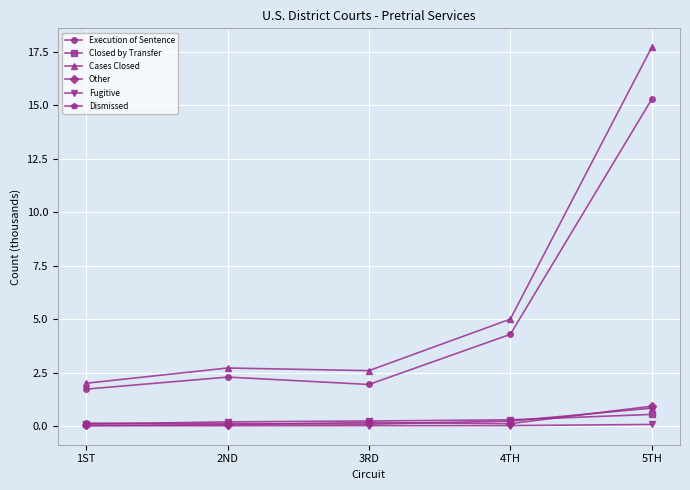

What is the total value across all series at 1ST?

4.0